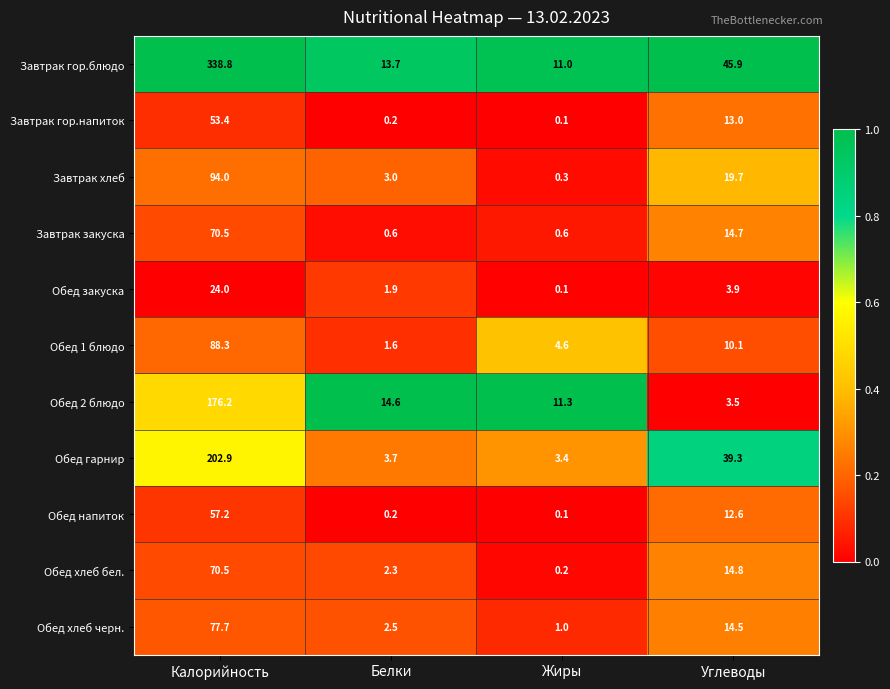

Which label corresponds to the largest value in the chart?

Калорийность